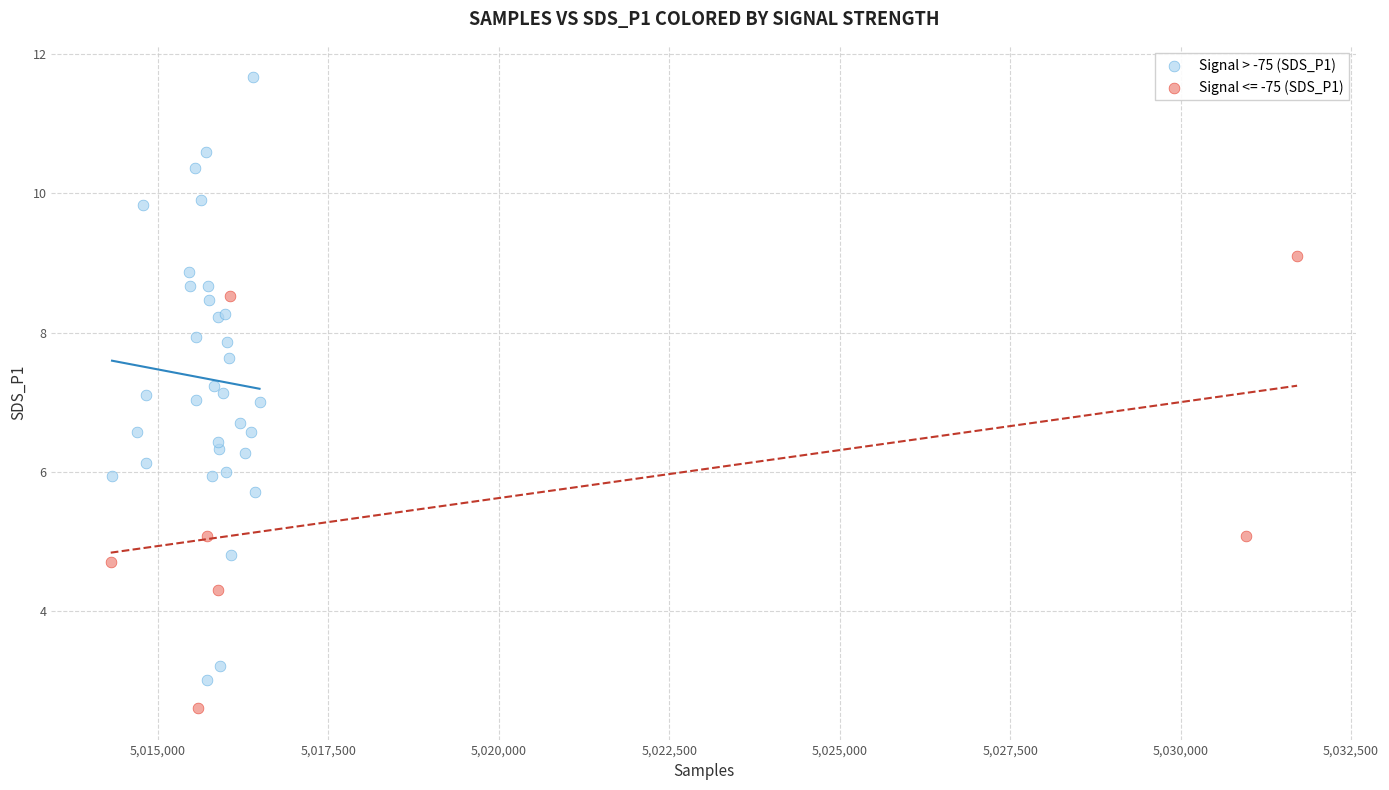

Which series contains the highest Y value?

Signal > -75 (SDS_P1)